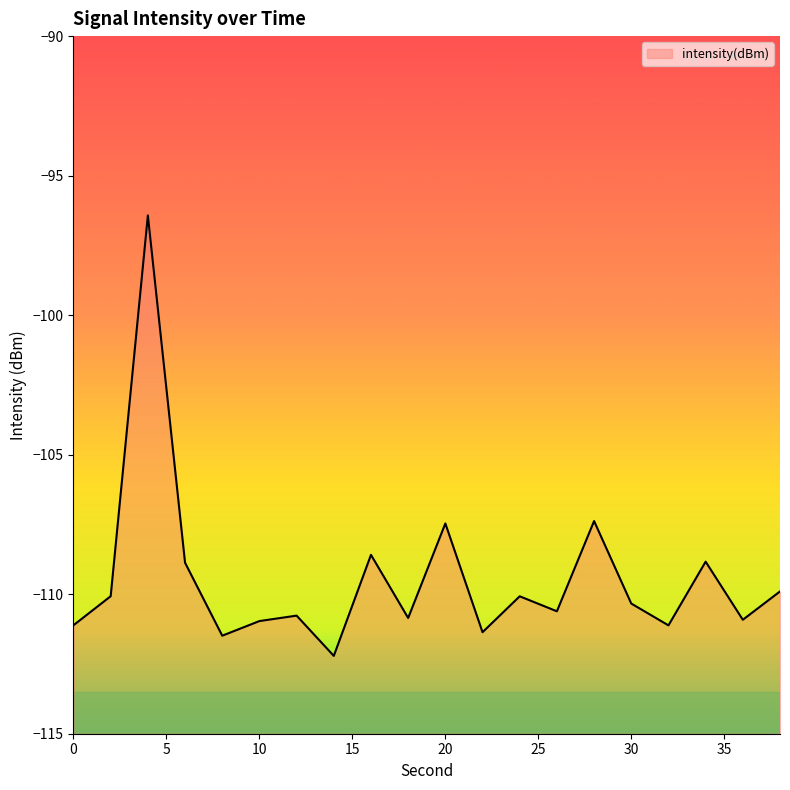

The value at 36 is -151.4. True or false?

False